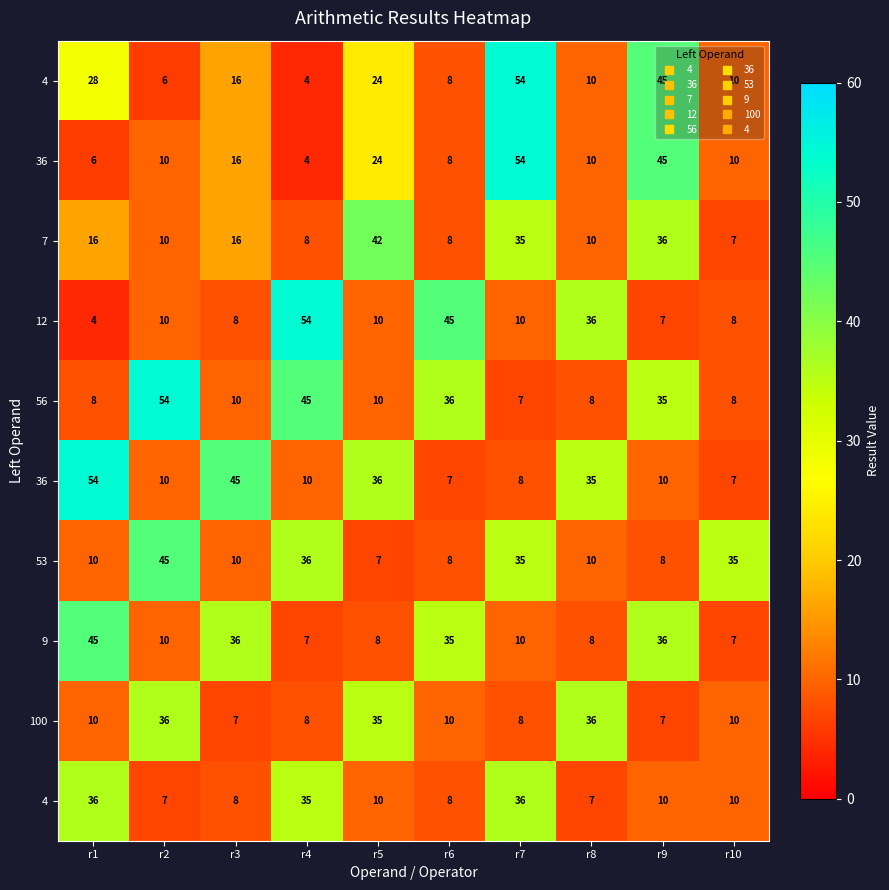

Which has a higher value, r4 or r8?

r8